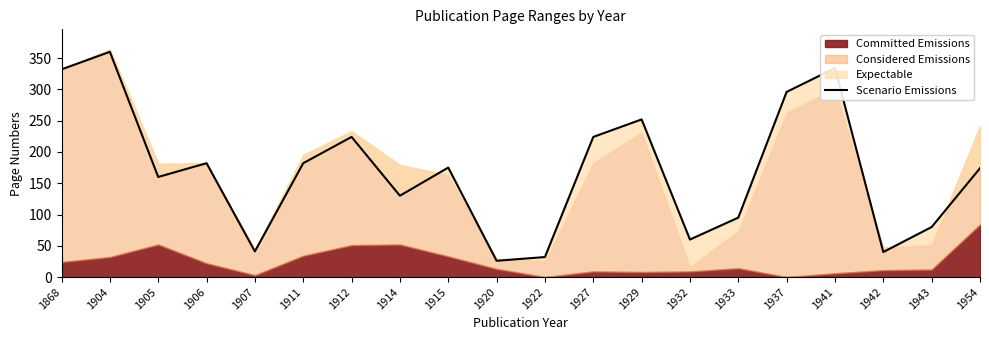

Reading left to right, list all the values displayed in this chart.

1868=332	1904=360	1905=160	1906=182	1907=41	1911=182	1912=224	1914=130	1915=175	1920=26	1922=32	1927=224	1929=252	1932=60	1933=95	1937=296	1941=334	1942=40	1943=80	1954=174